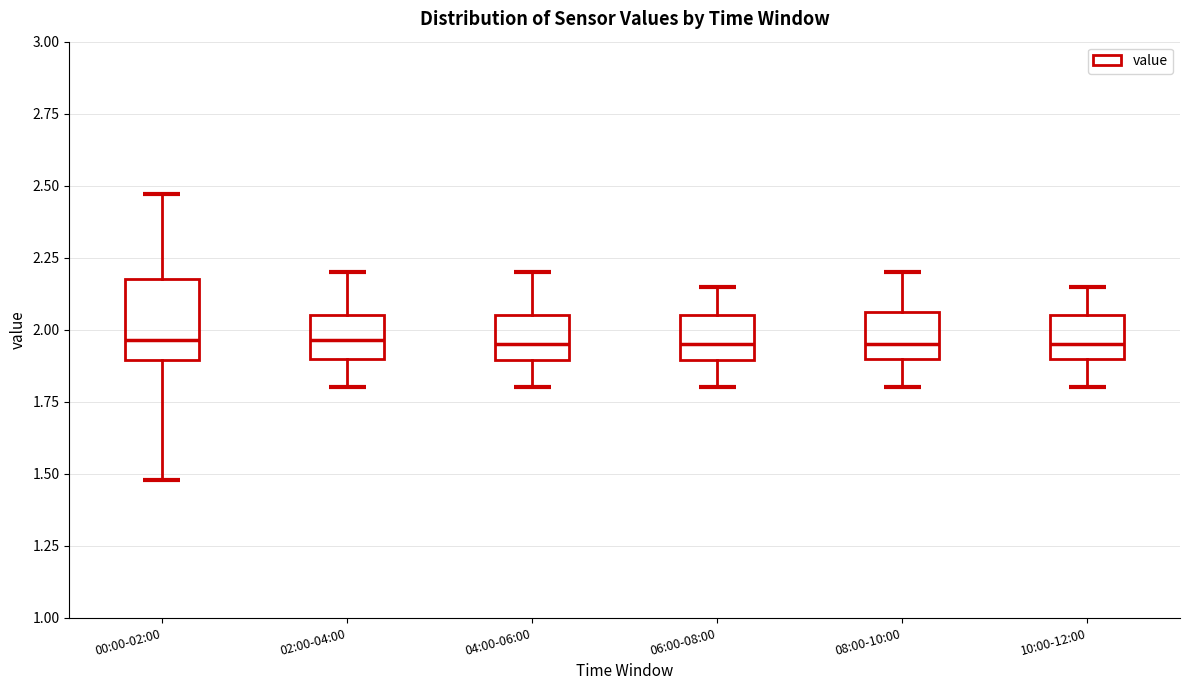

Comparing the boxes themselves (not the whiskers), which one is the tallest?

00:00-02:00